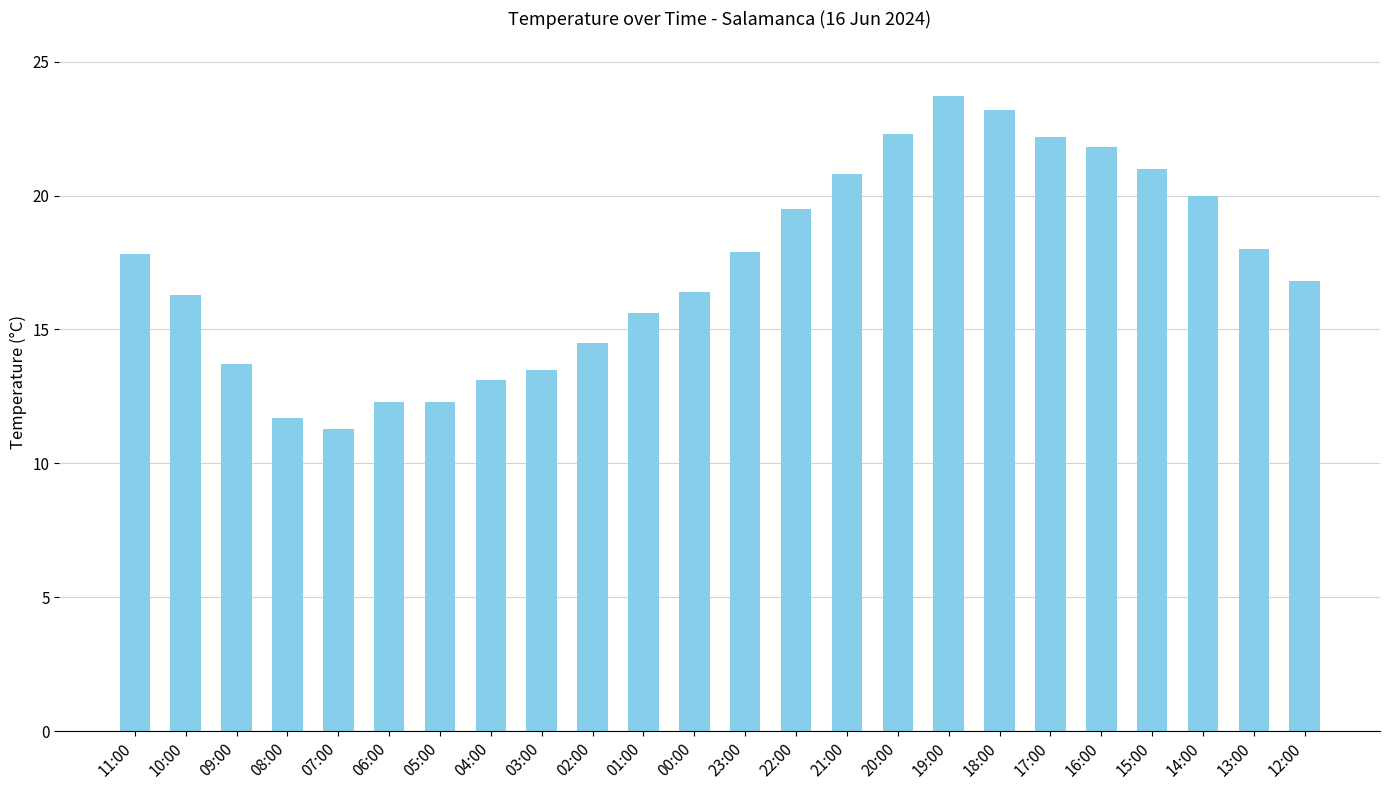

Does the chart contain stacked bars?

No